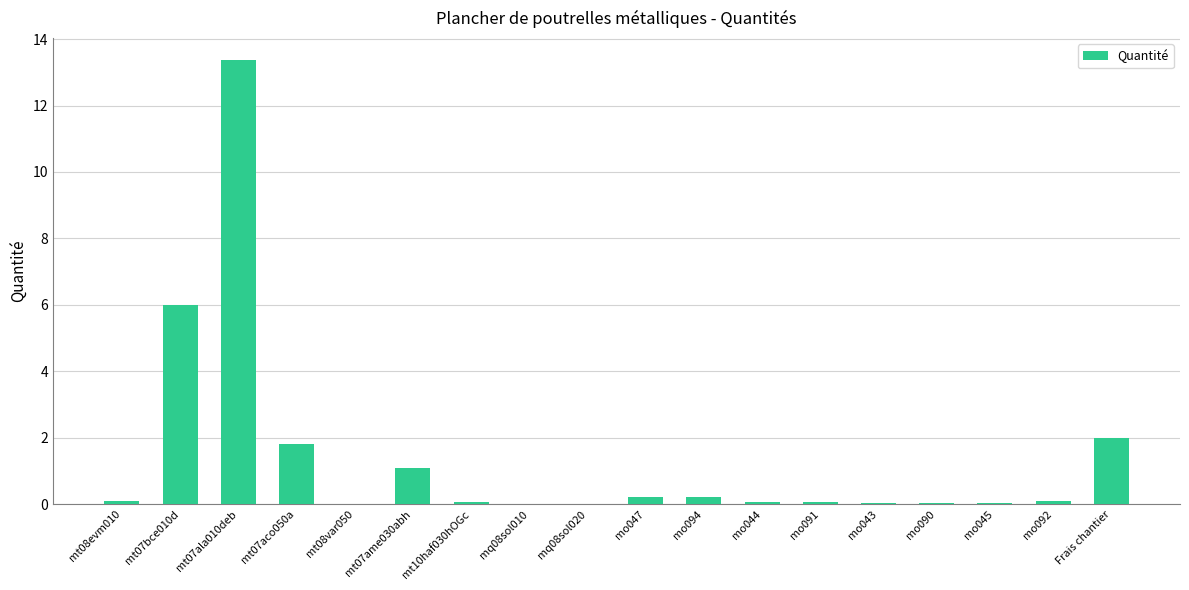

Are the bars horizontal?

No